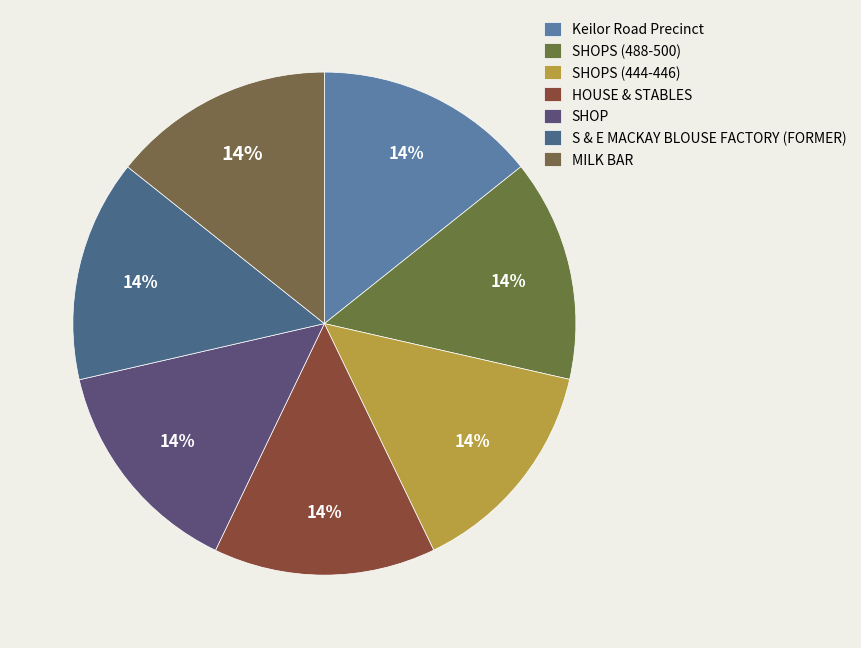

Is it true that S & E MACKAY BLOUSE FACTORY (FORMER) is 3% of the pie?

False